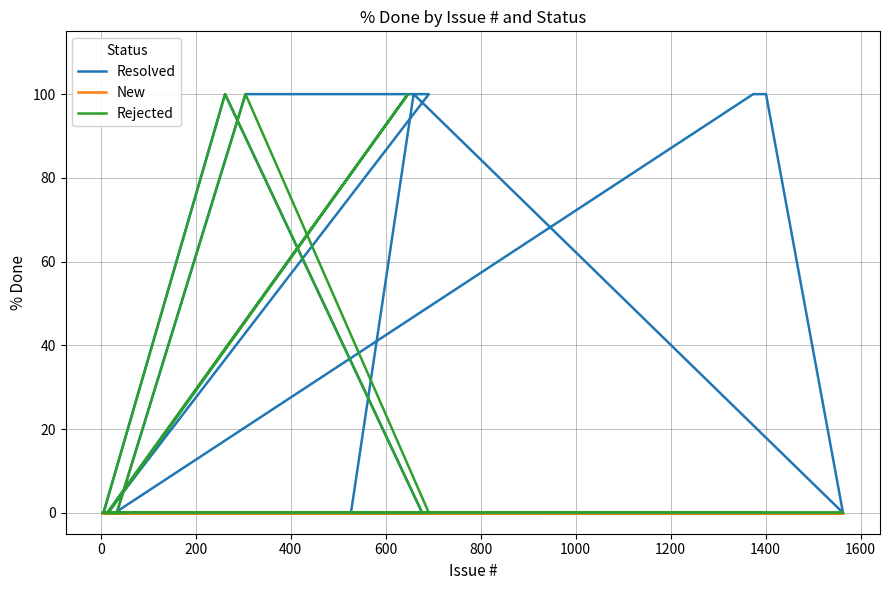

Is it true that New equals 0 at 0?

True